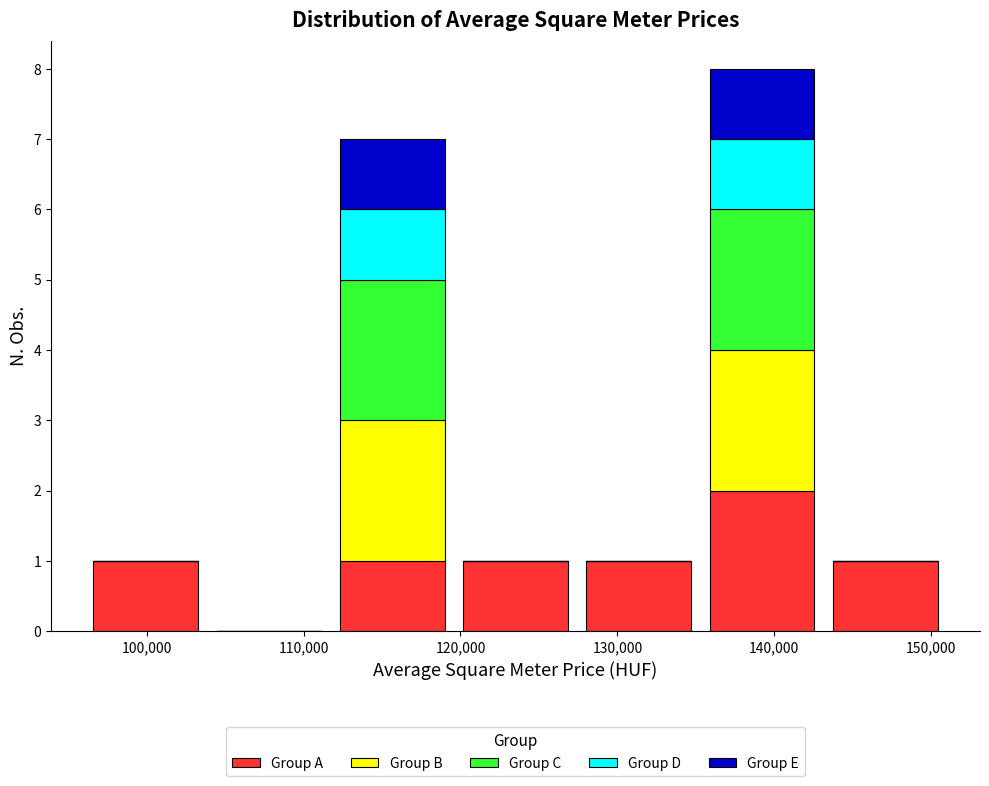

Reading left to right, list every stacked bar in this chart as the range it spans on the x-axis followed by its total height. Neither the bar edges nor the heights are printed on the chart, so give them approximately, as read against the axes.

96000 to 104000: 1
104000 to 112000: 0
112000 to 120000: 7
120000 to 127000: 1
127000 to 135000: 1
135000 to 143000: 8
143000 to 151000: 1